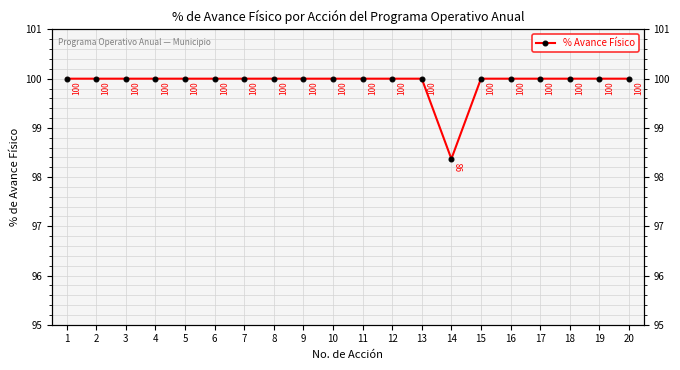

Which label corresponds to the smallest value in the chart?

14